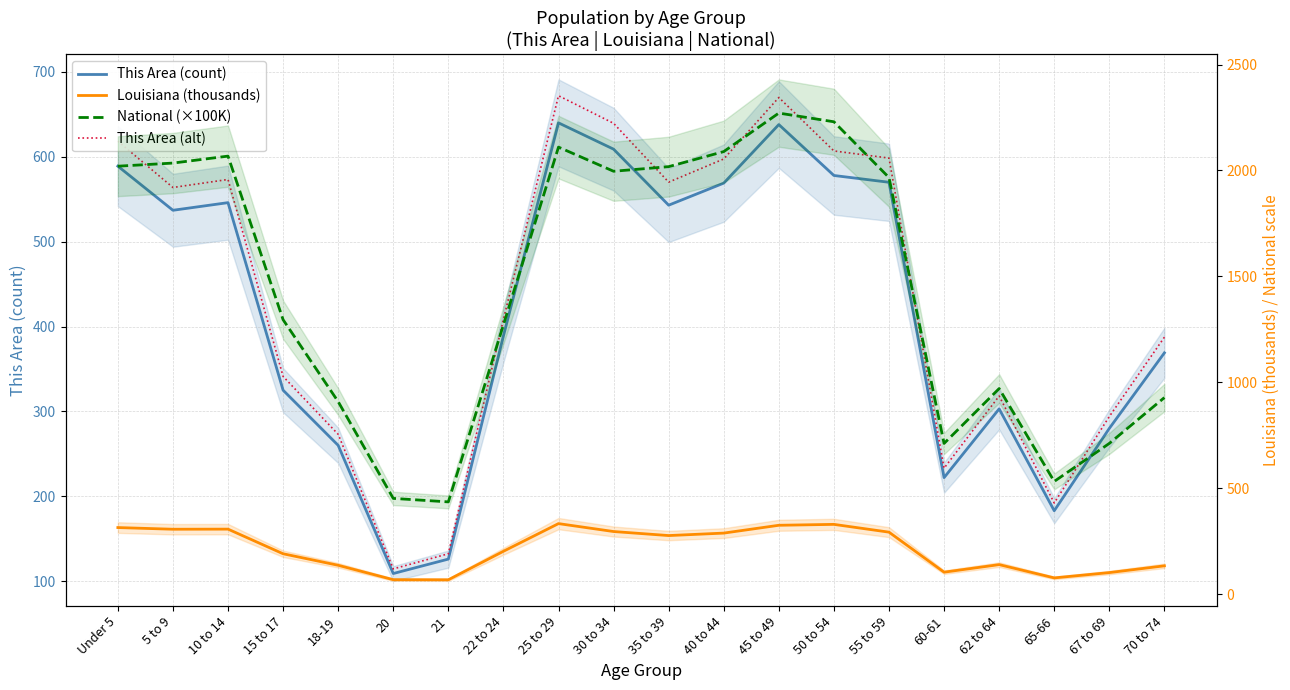

Reading left to right, list all the values displayed in this chart.

This Area (count): Under 5=589.0	5 to 9=537.0	10 to 14=546.0	15 to 17=325.0	18-19=260.0	20=109.0	21=126.0	22 to 24=389.0	25 to 29=640.0	30 to 34=609.0	35 to 39=543.0	40 to 44=569.0	45 to 49=638.0	50 to 54=578.0	55 to 59=570.0	60-61=222.0	62 to 64=303.0	65-66=183.0	67 to 69=280.0	70 to 74=369.0
This Area (alt): Under 5=618.5	5 to 9=563.9	10 to 14=573.3	15 to 17=341.2	18-19=273.0	20=114.5	21=132.3	22 to 24=408.5	25 to 29=672.0	30 to 34=639.5	35 to 39=570.1	40 to 44=597.5	45 to 49=669.9	50 to 54=606.9	55 to 59=598.5	60-61=233.1	62 to 64=318.2	65-66=192.2	67 to 69=294.0	70 to 74=387.4
Louisiana (thousands): Under 5=314.3	5 to 9=306.4	10 to 14=306.8	15 to 17=190.6	18-19=136.2	20=68.3	21=67.8	22 to 24=202.3	25 to 29=332.9	30 to 34=295.5	35 to 39=276.5	40 to 44=288.1	45 to 49=325.0	50 to 54=329.3	55 to 59=292.6	60-61=103.7	62 to 64=139.3	65-66=76.7	67 to 69=101.7	70 to 74=133.6
National (×100K): Under 5=2020.1	5 to 9=2034.9	10 to 14=2067.7	15 to 17=1295.4	18-19=908.6	20=451.9	21=435.4	22 to 24=1271.3	25 to 29=2110.2	30 to 34=1996.2	35 to 39=2018.0	40 to 44=2089.1	45 to 49=2270.9	50 to 54=2229.8	55 to 59=1966.5	60-61=711.4	62 to 64=970.4	65-66=532.0	67 to 69=711.5	70 to 74=927.8